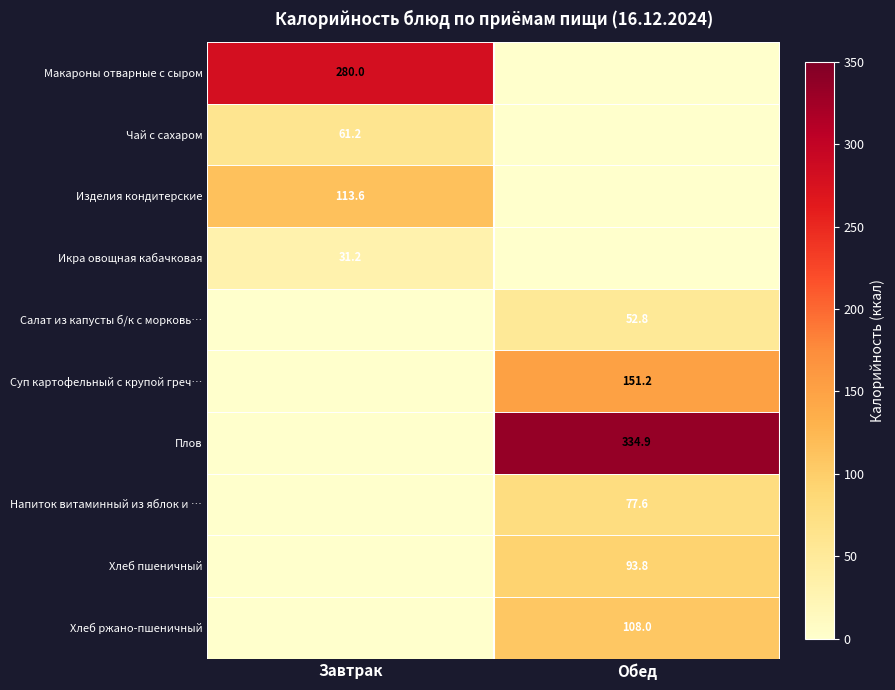

Is it true that Икра овощная кабачковая equals 51.6 at Завтрак?

False